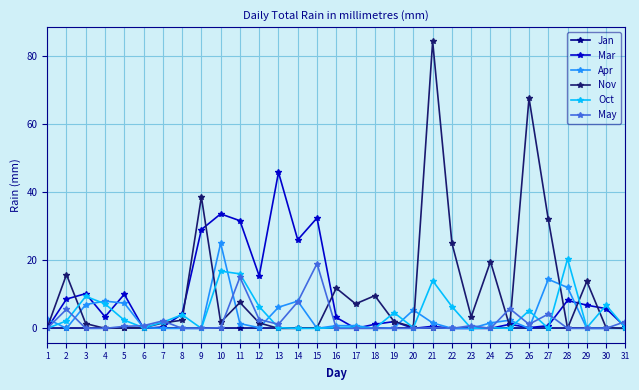

The value of Oct at 27 is 0.0. True or false?

True